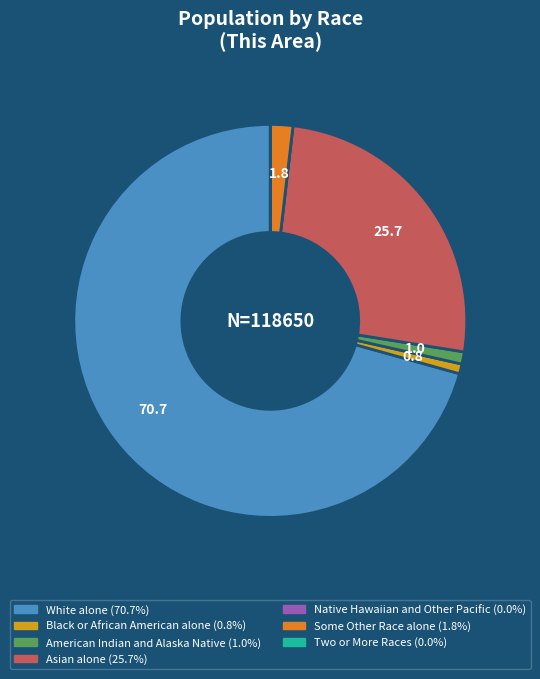

Does any single category account for the majority?

Yes